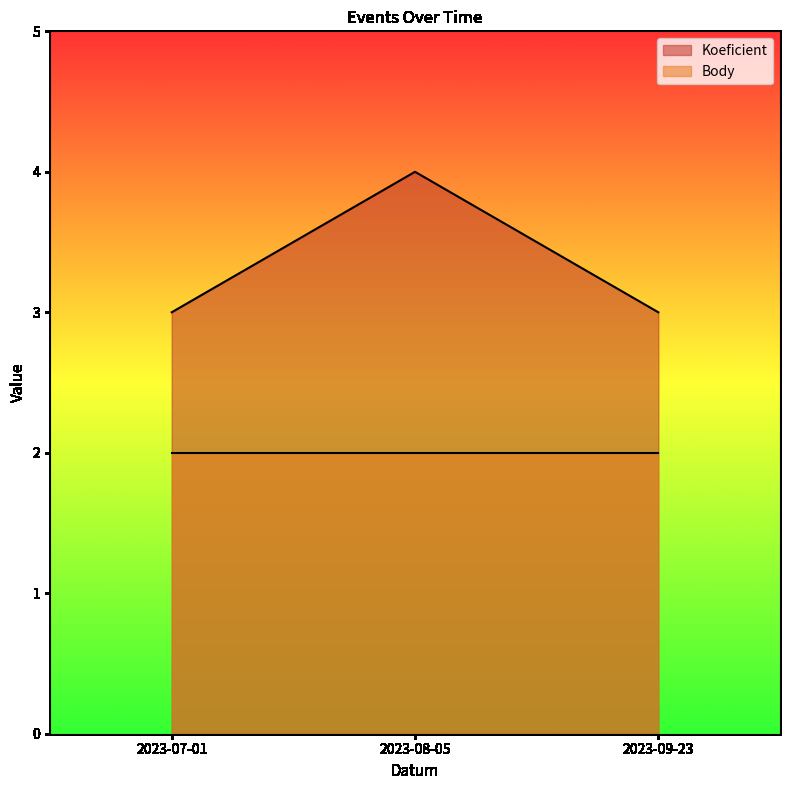

What is the label of the 2nd point from the left?

2023-08-05